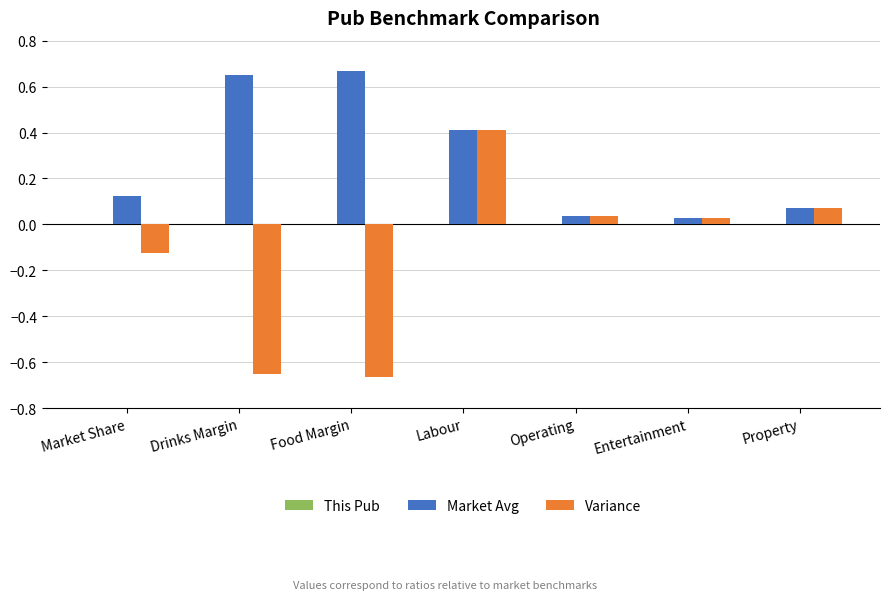

At how many categories does at least one series exceed 0?

7